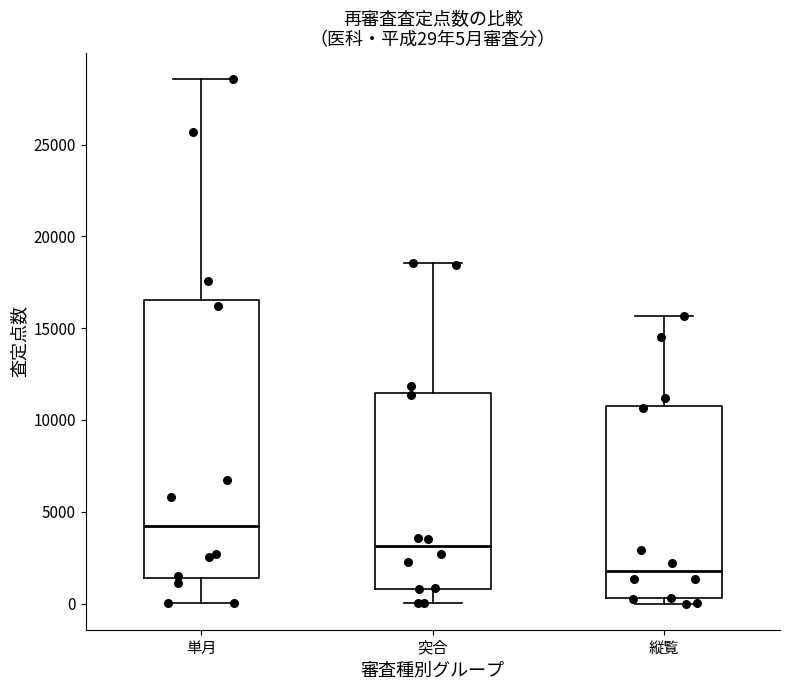

Which box has the highest median line?

単月